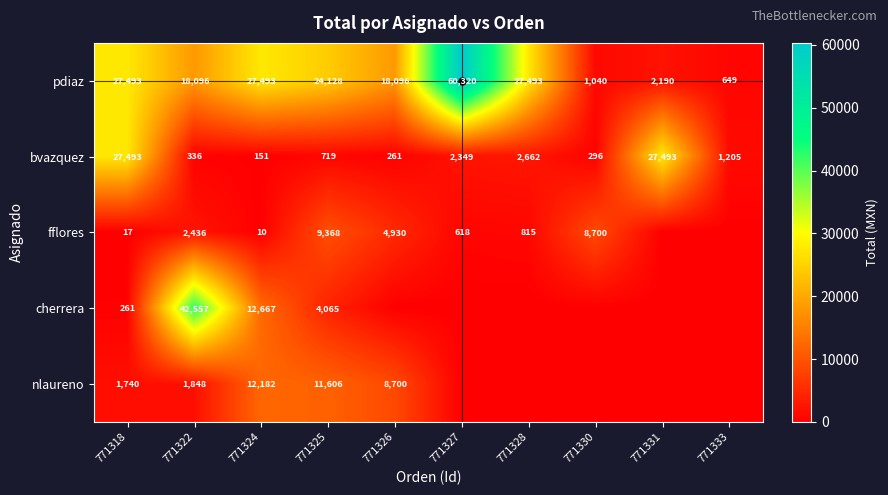

Is it true that cherrera equals 42557 at 771322?

True